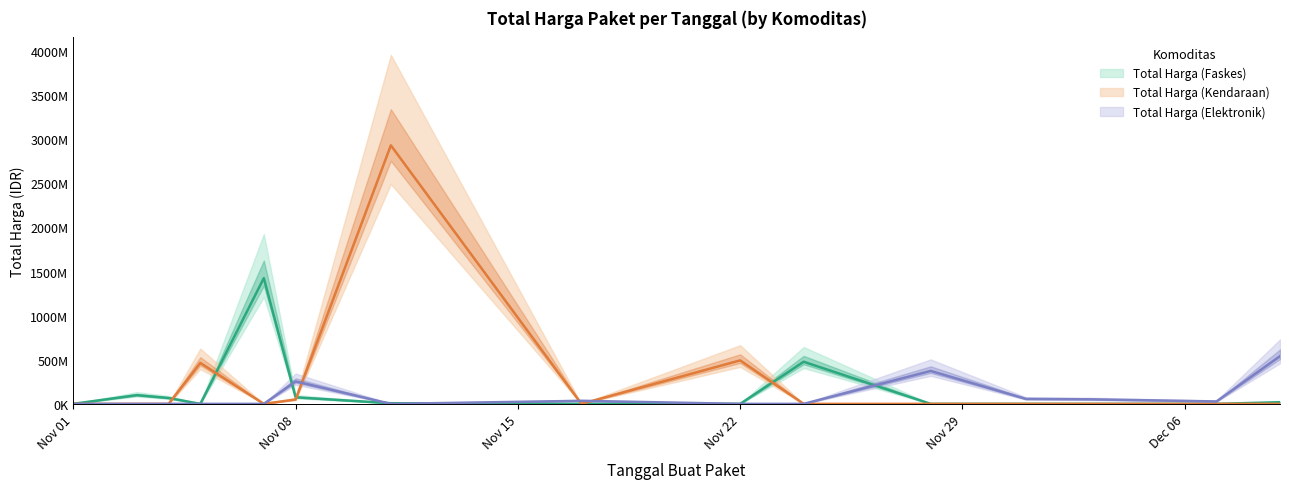

What is the maximum value for Total Harga (Faskes)?

1425867900